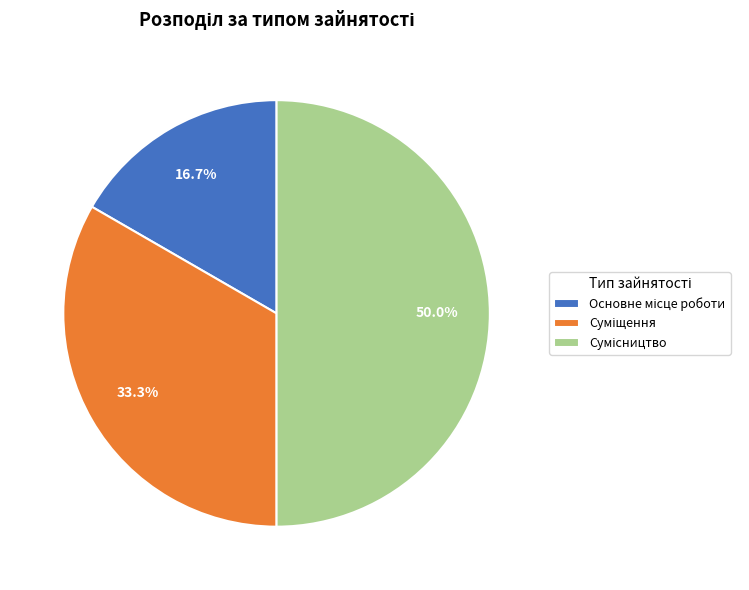

Combined, what portion of the pie is Сумісництво and Суміщення?

83.3%